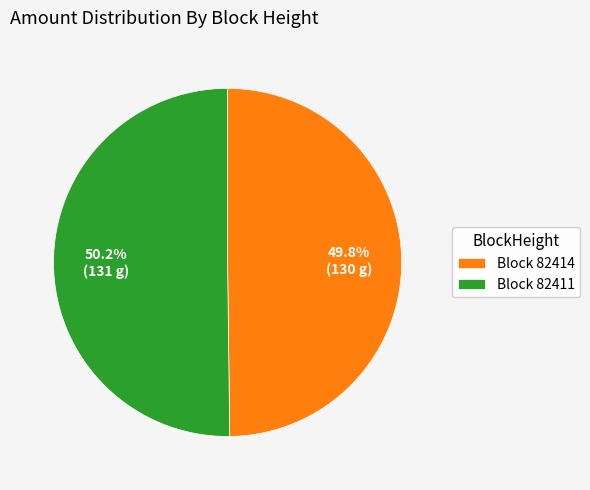

How many slices are in this pie chart?

2